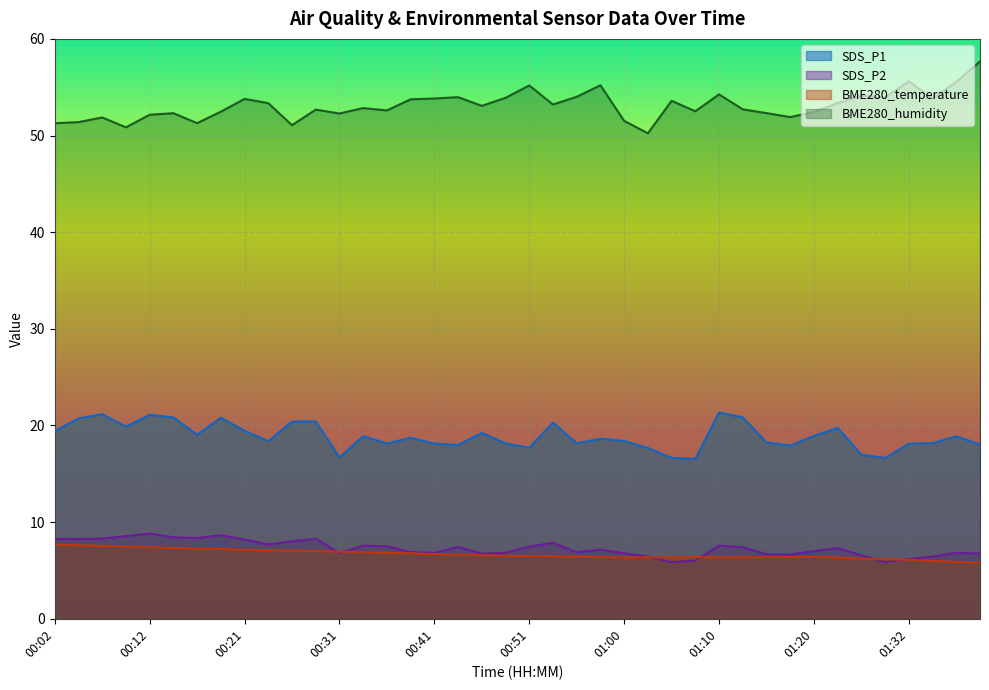

What are all the series names shown in the legend?

SDS_P1, SDS_P2, BME280_temperature, BME280_humidity